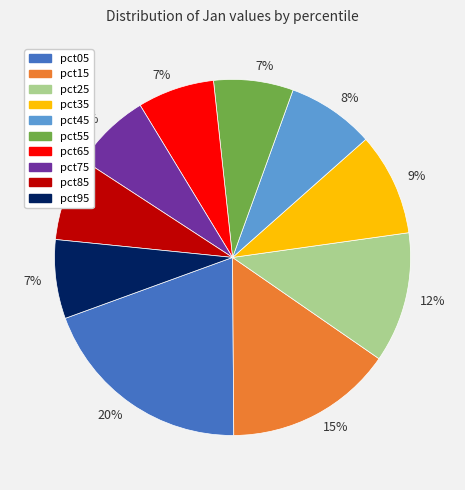

To the nearest percent, what is the difference between the largest and smallest slice percentages?

13%